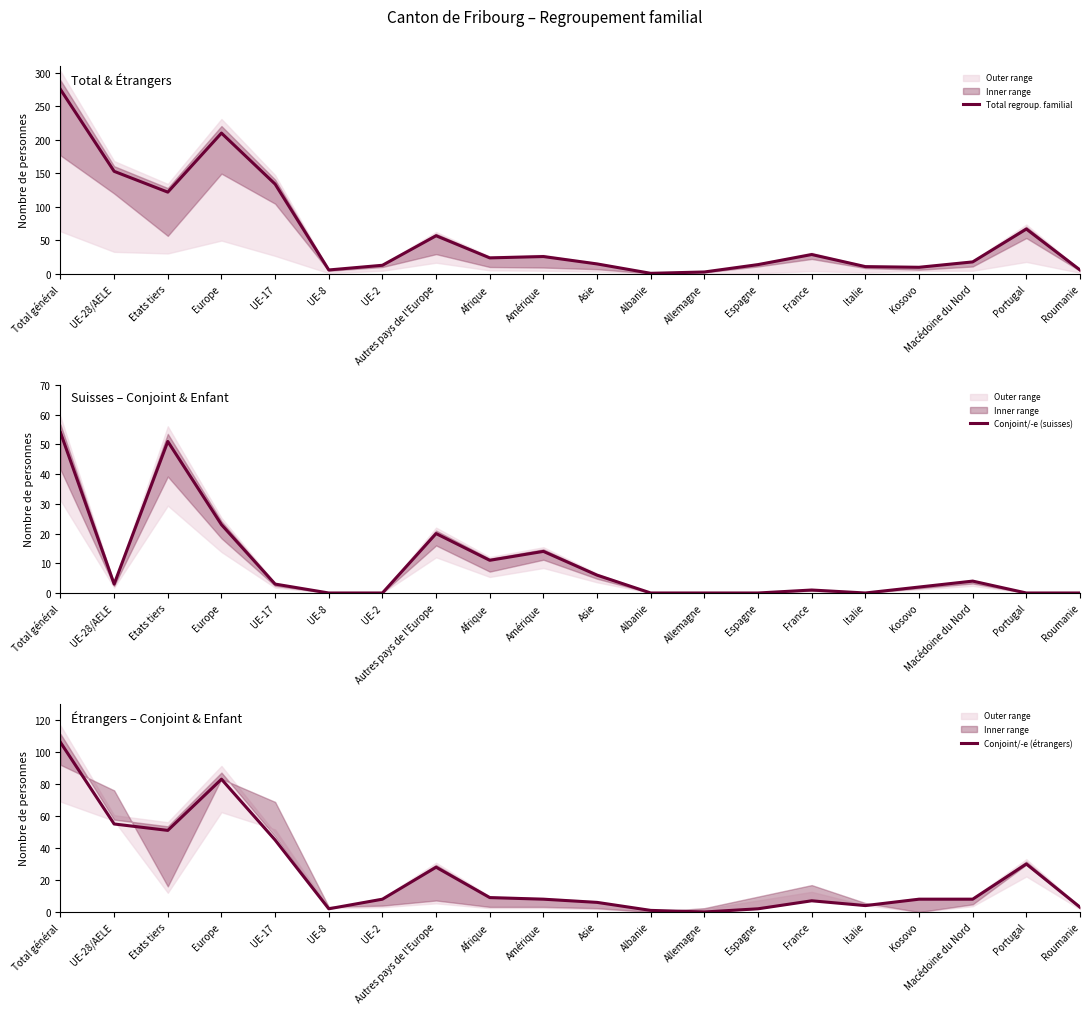

What is the label of the 12th point from the right?

Afrique